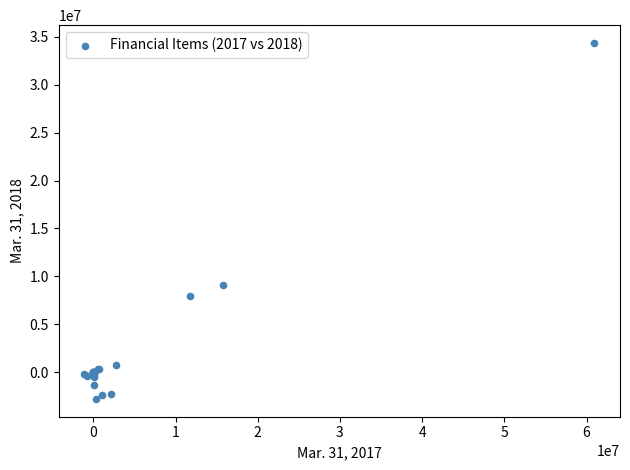

What Y value in the scatter plot is closest to 15787610?

9154415.0